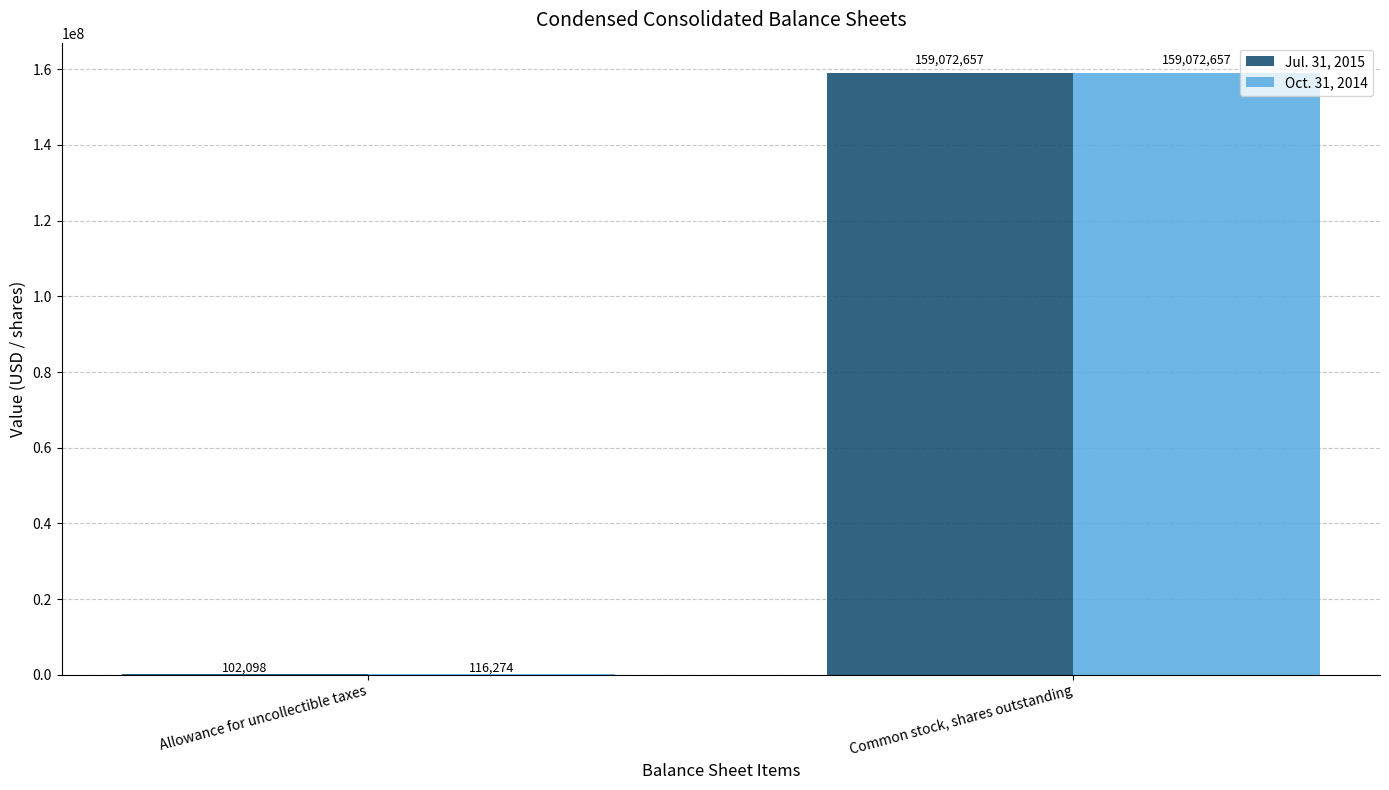

What is the highest value of the Oct. 31, 2014 series?

159072657